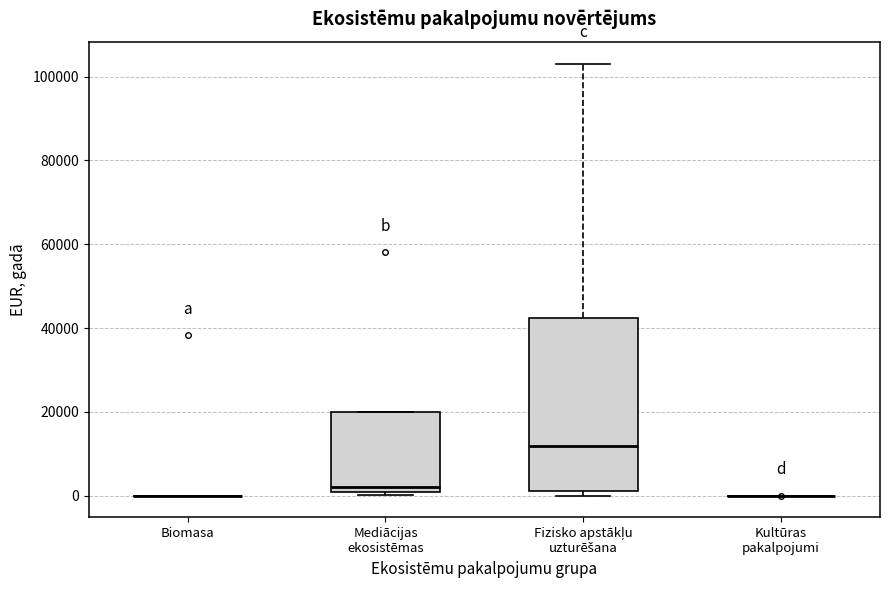

Reading left to right, read every box against the y-axis: the position of its median line, the range the box covers, and the ends of its whiskers. The values are not printed on the chart, so give them approximately, as read against the axis.

Biomasa: box collapsed to a line at 0, whiskers 0 to 0
Mediācijas ekosistēmas: median 2000, box 0 to 20000, whiskers 0 (just below the box's lower edge) to 20000
Fizisko apstākļu uzturēšana: median 12000, box 2000 to 42000, whiskers 0 to 104000
Kultūras pakalpojumi: box collapsed to a line at 0, whiskers 0 to 0